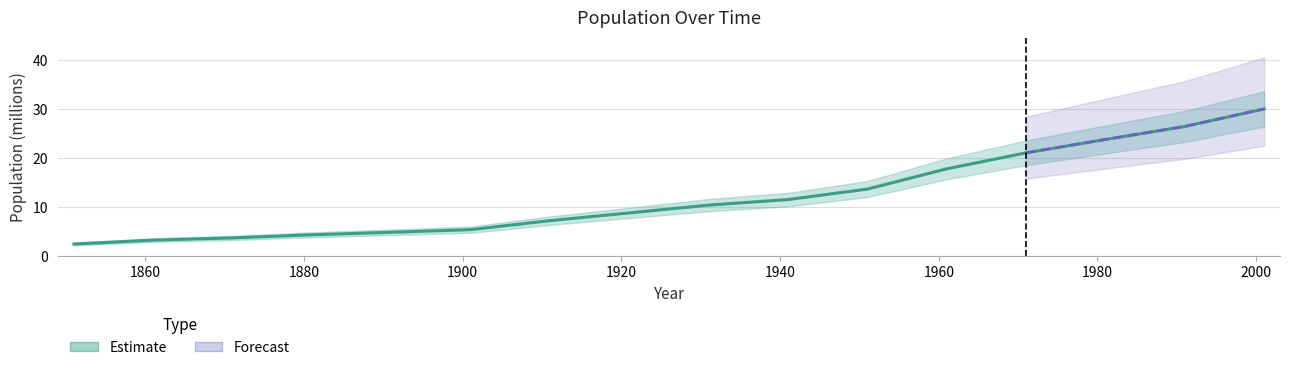

Reading right to left, extract all data points from this chart.

30.0	26.4	23.8	21.0	17.8	13.6	11.5	10.4	8.8	7.2	5.4	4.8	4.3	3.7	3.2	2.4